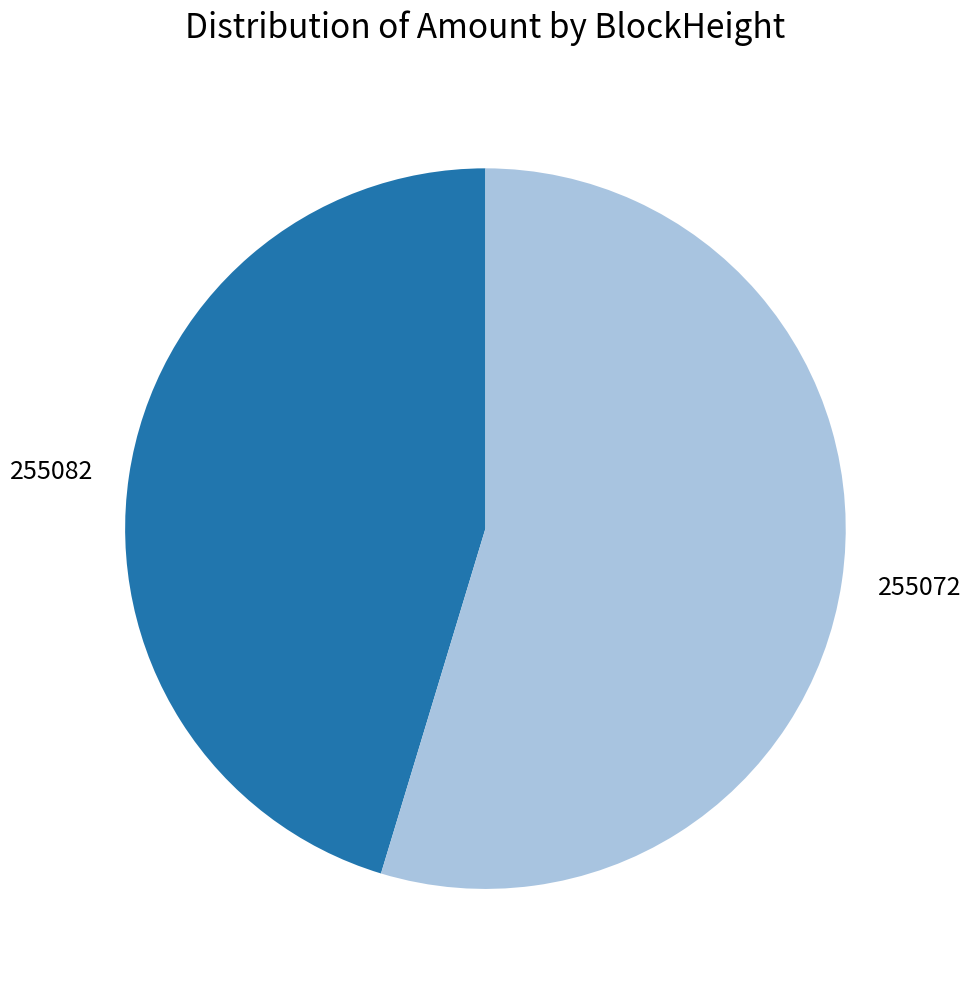

Rank the categories by value from lowest to highest.

255082, 255072